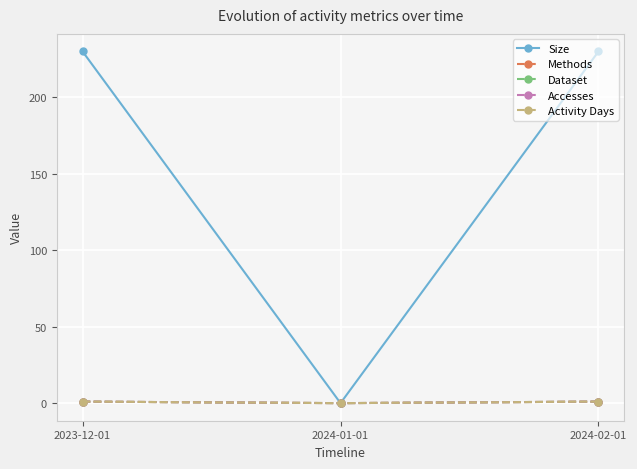

Is this an area chart (filled region under the line)?

No